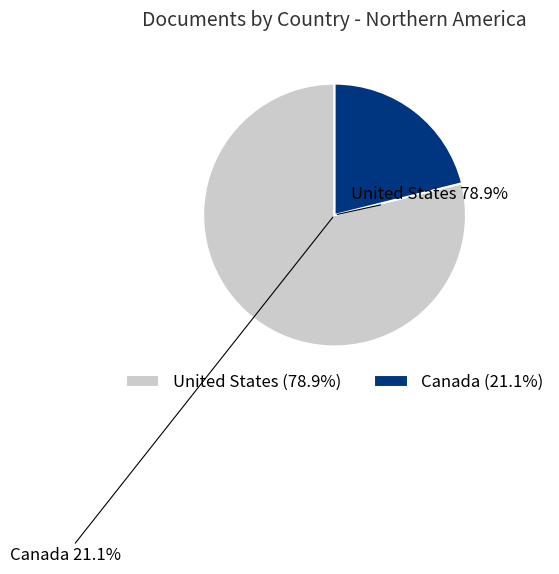

What is the majority slice?

United States